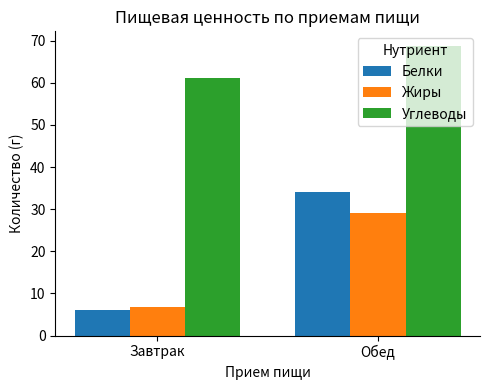

What value does the Жиры series have at Завтрак?

6.7